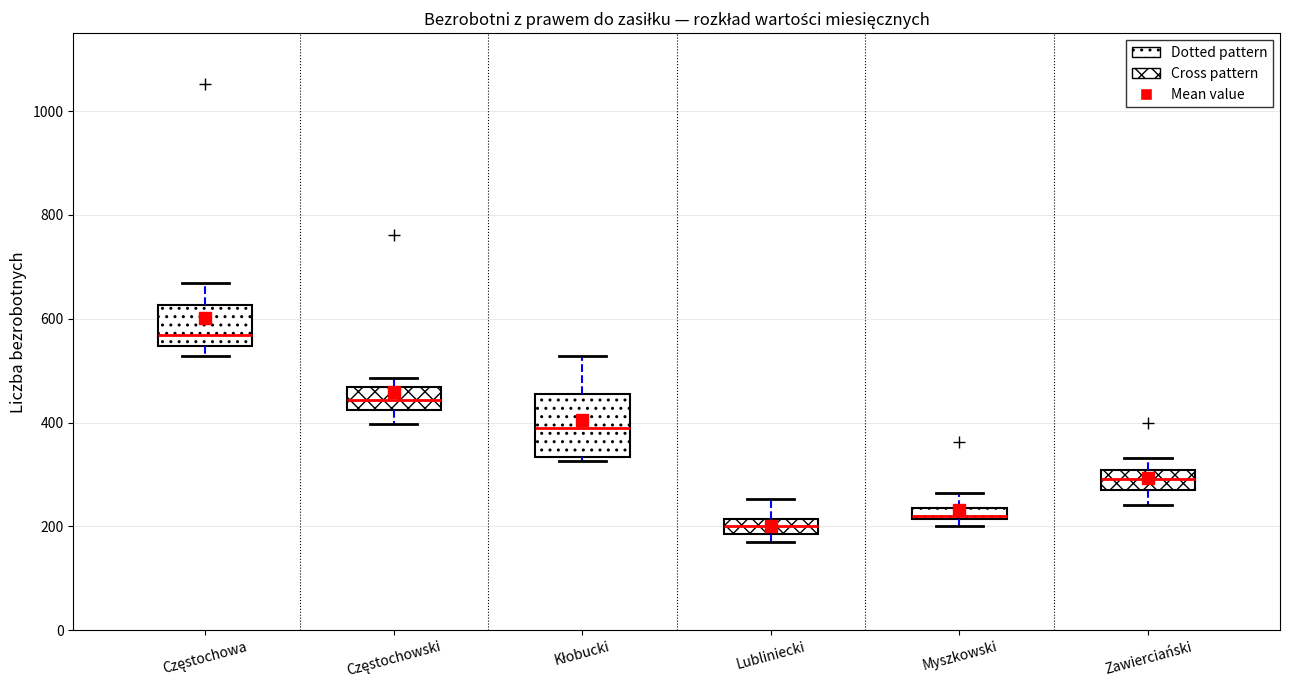

Which box's median line is the lowest?

Lubliniecki